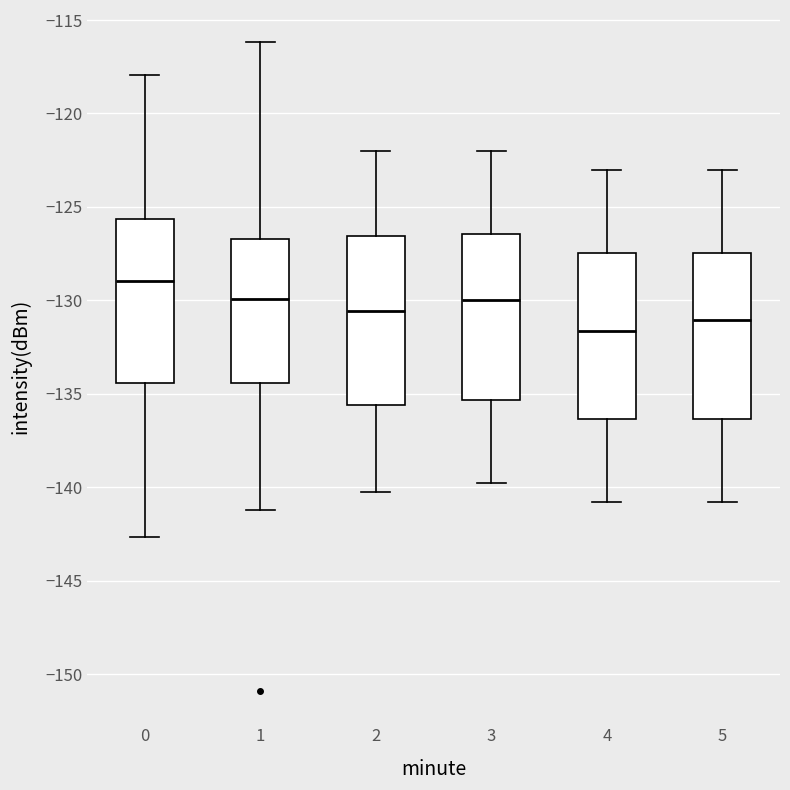

Reading left to right, transcribe this box plot: for each box, give where its median line is, the range the box spans, and where its two whiskers end, as read against the y-axis. The values are not printed on the chart, so give them approximately, as read against the axis.

0: median -129.0, box -134.5 to -125.5, whiskers -142.5 to -118.0
1: median -130.0, box -134.5 to -126.5, whiskers -141.0 to -116.0
2: median -130.5, box -135.5 to -126.5, whiskers -140.0 to -122.0
3: median -130.0, box -135.5 to -126.5, whiskers -140.0 to -122.0
4: median -131.5, box -136.5 to -127.5, whiskers -141.0 to -123.0
5: median -131.0, box -136.5 to -127.5, whiskers -141.0 to -123.0